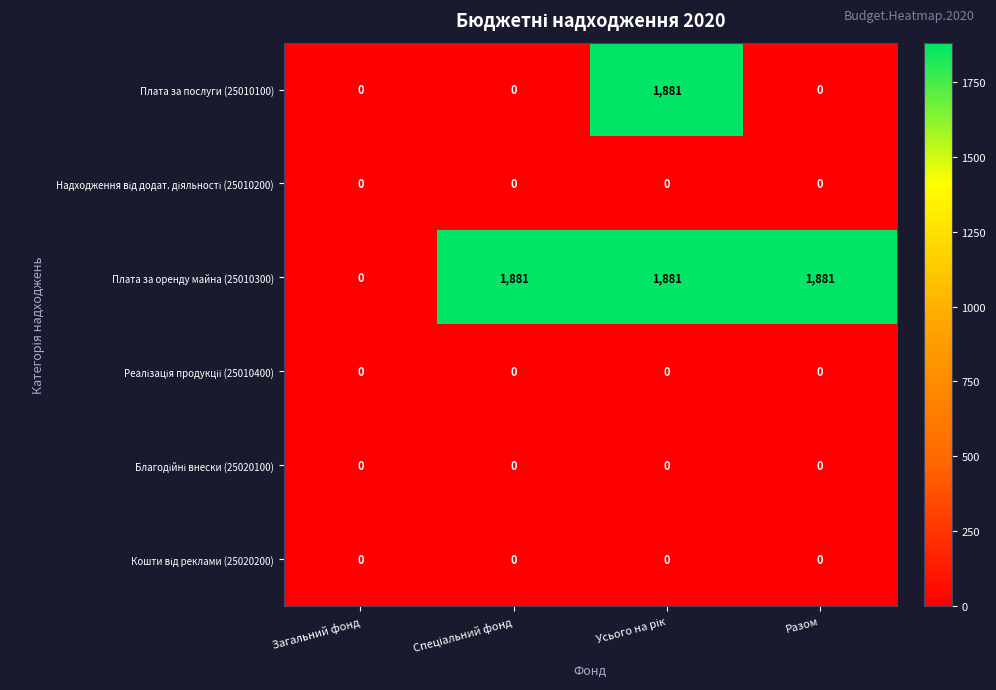

How many data points does each series have?

4